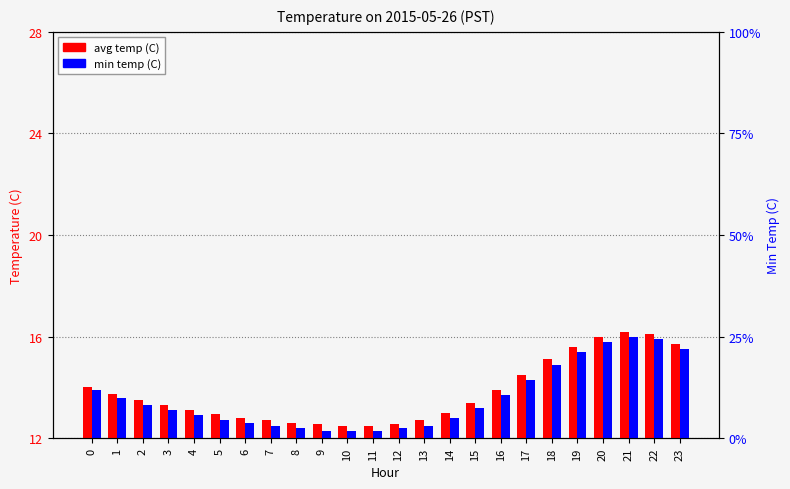

Which category has the highest value across all series?

21